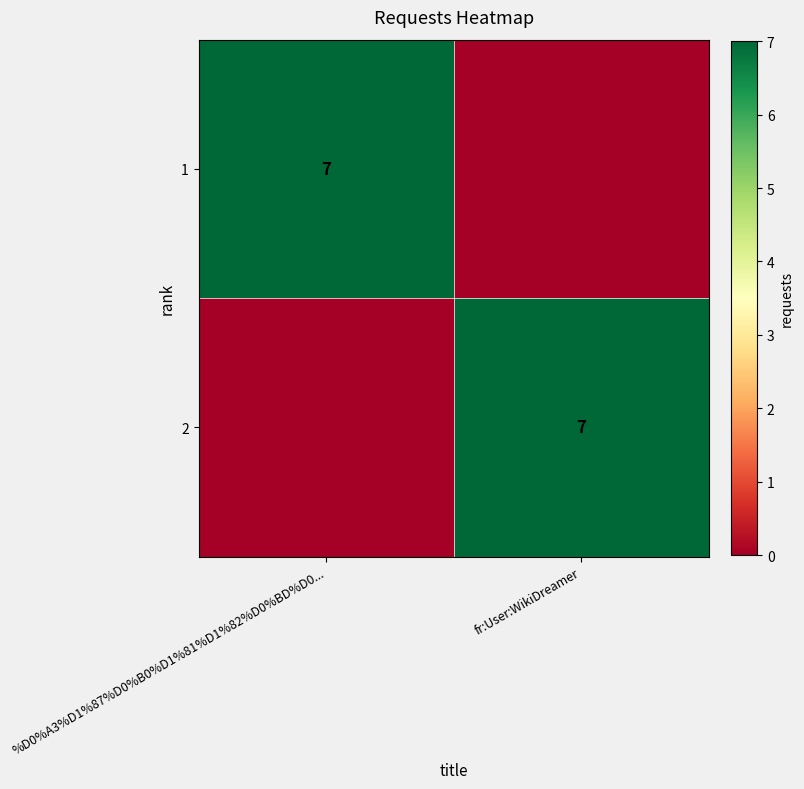

True or false: 2 has a value of 7 at fr:User:WikiDreamer.

True